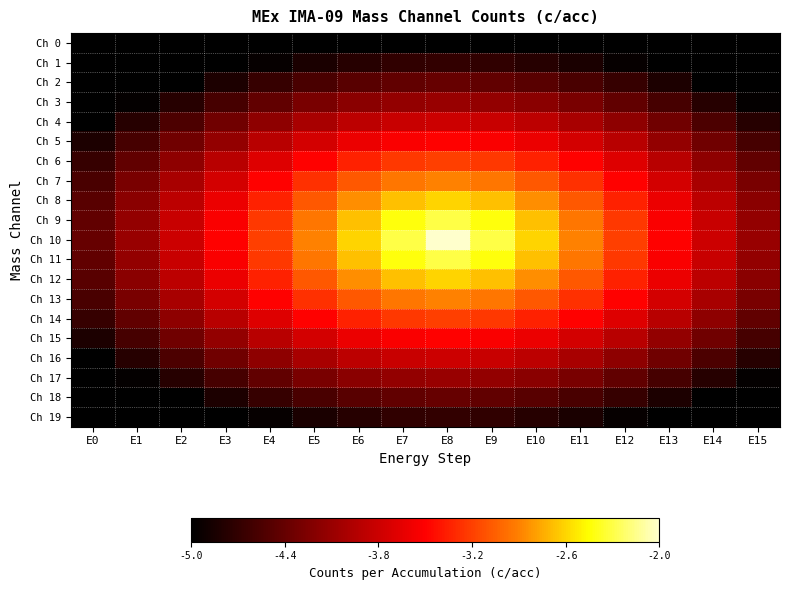

List the series in order of their peak value, highest first.

Ch 10, Ch 9, Ch 11, Ch 8, Ch 12, Ch 7, Ch 13, Ch 6, Ch 14, Ch 5, Ch 15, Ch 4, Ch 16, Ch 3, Ch 17, Ch 2, Ch 18, Ch 1, Ch 19, Ch 0